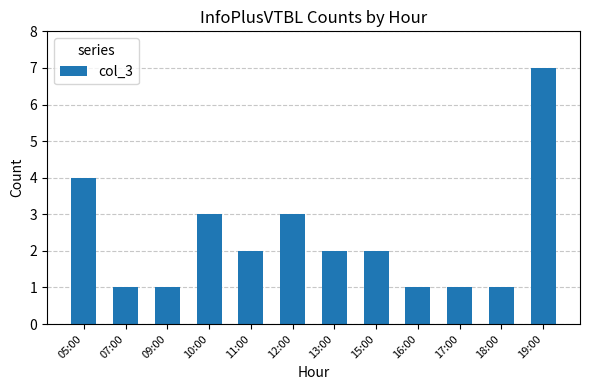

The chart shows a value of 0 at 07:00. True or false?

False